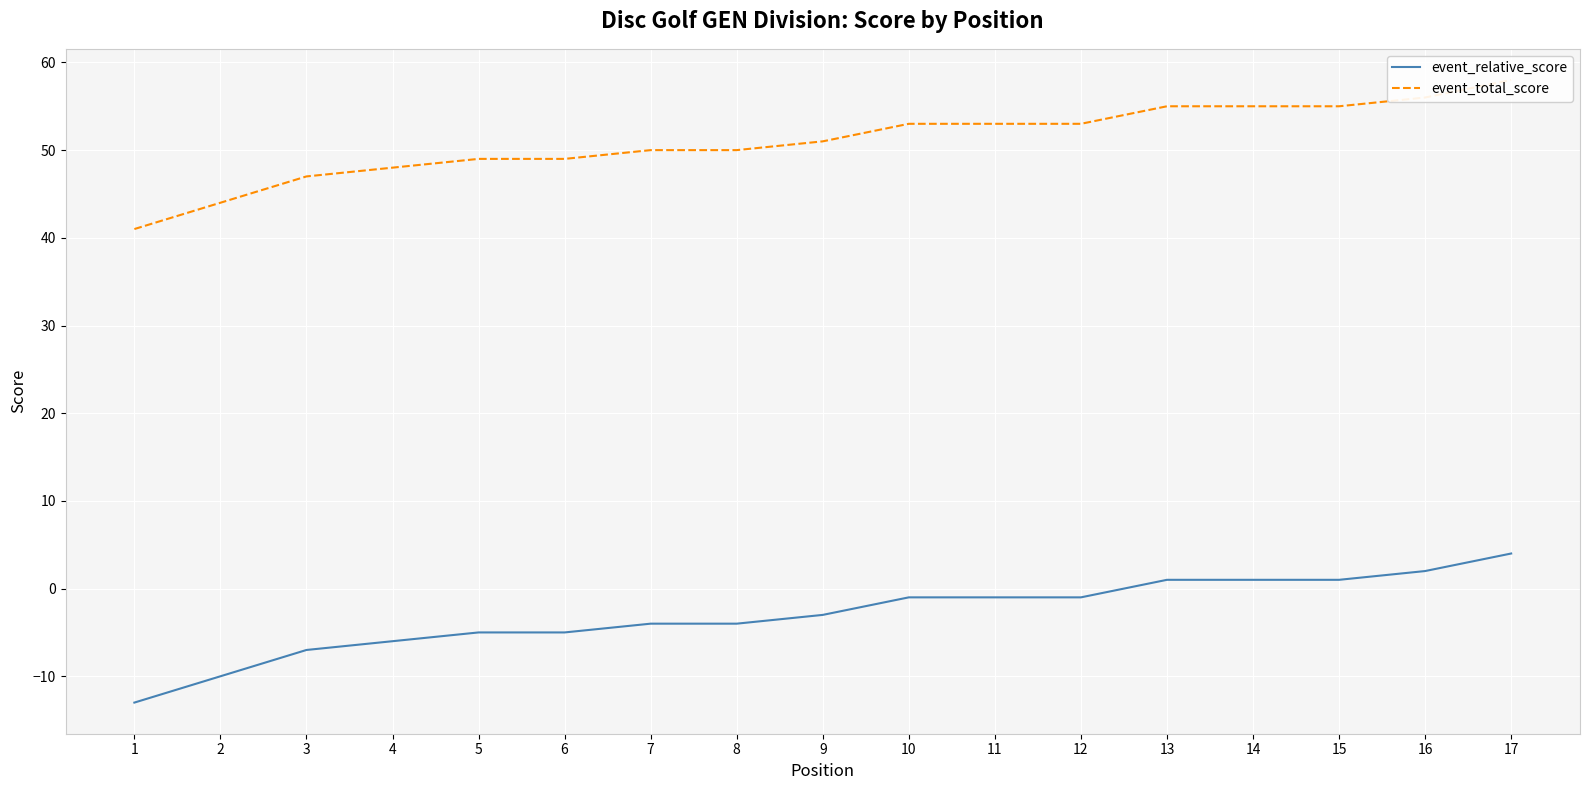

Between 1 and 17, which series saw the biggest shift?

event_relative_score